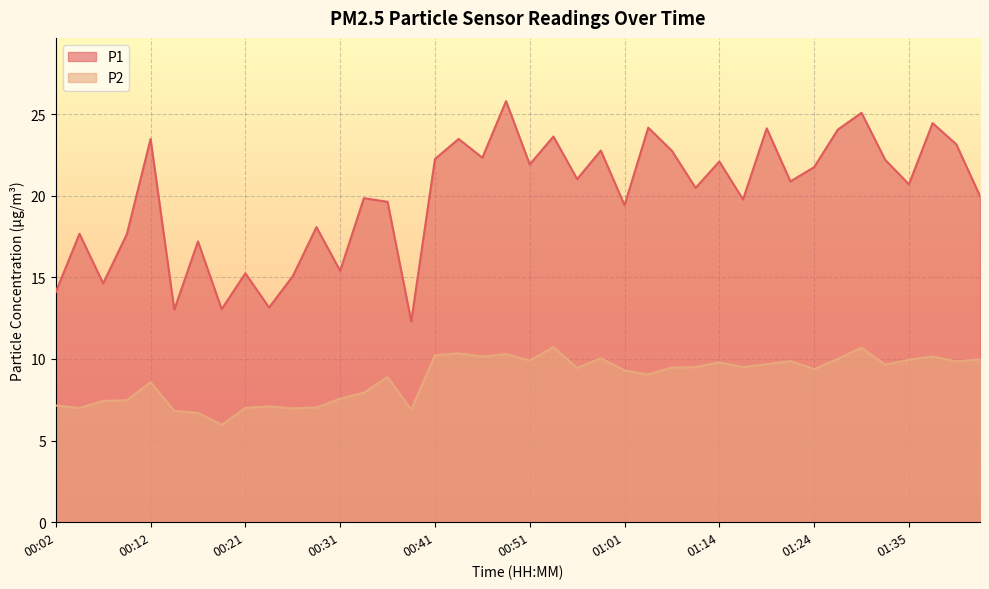

Which category has the lowest value in the P1 series?

00:39